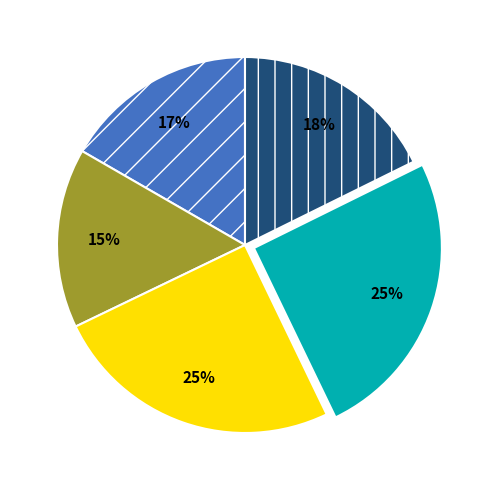

Is there any slice that represents more than half of the pie?

No